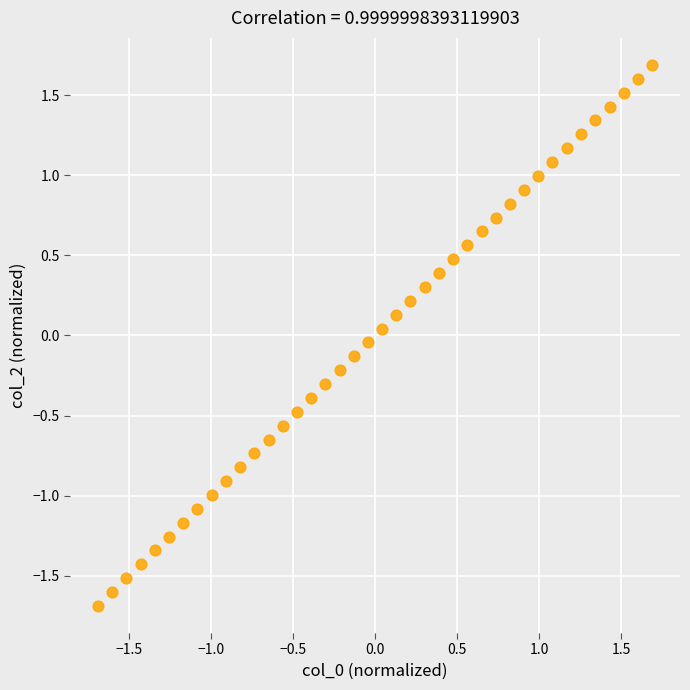

What is the range of Y values (max minus min)?

3.4